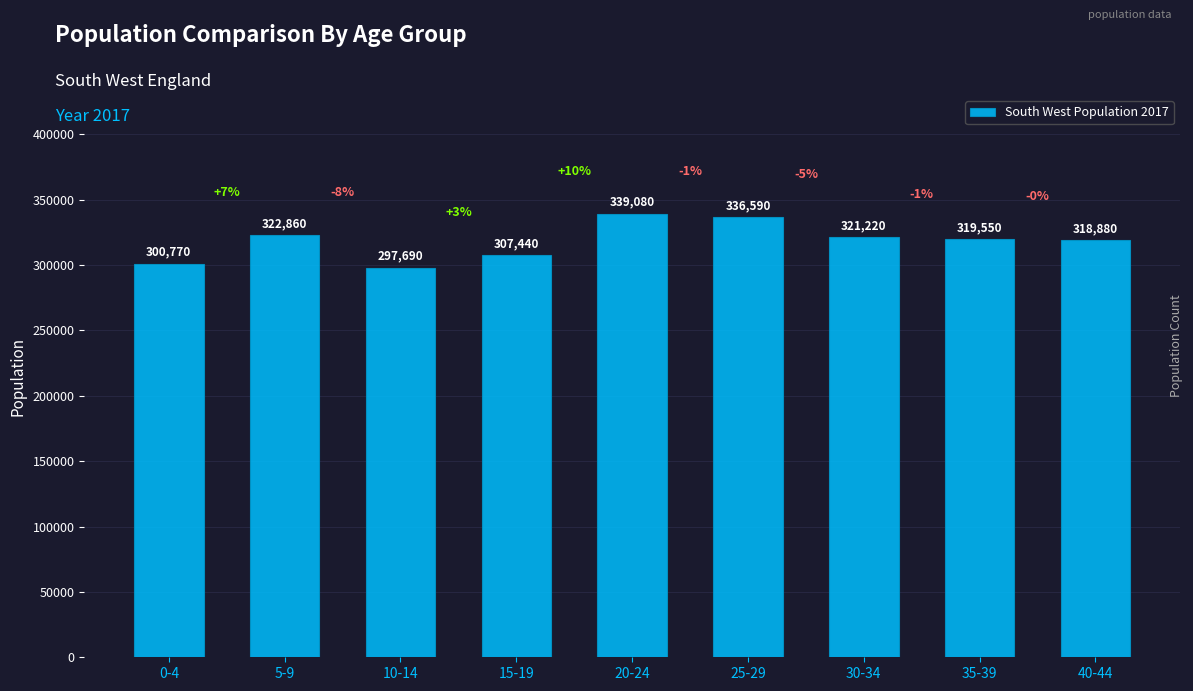

What is the difference between the values at 10-14 and 25-29?

38900